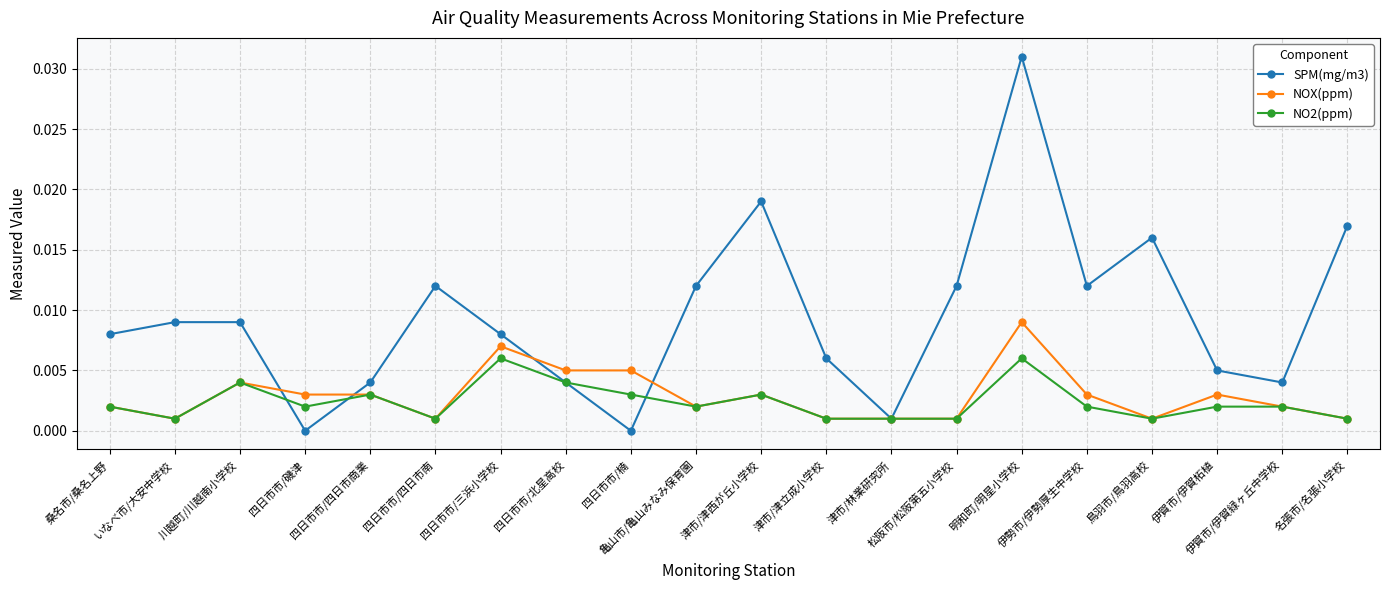

What is the label of the 20th point from the right?

桑名市/桑名上野